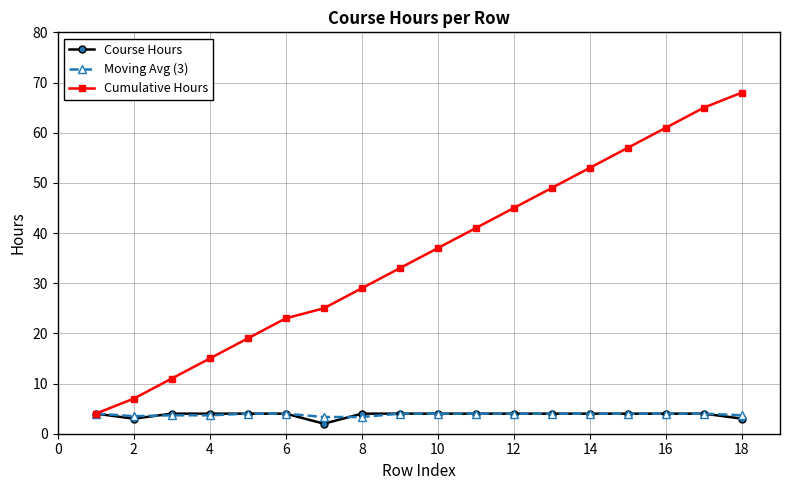

What is the smallest value displayed?

2.0